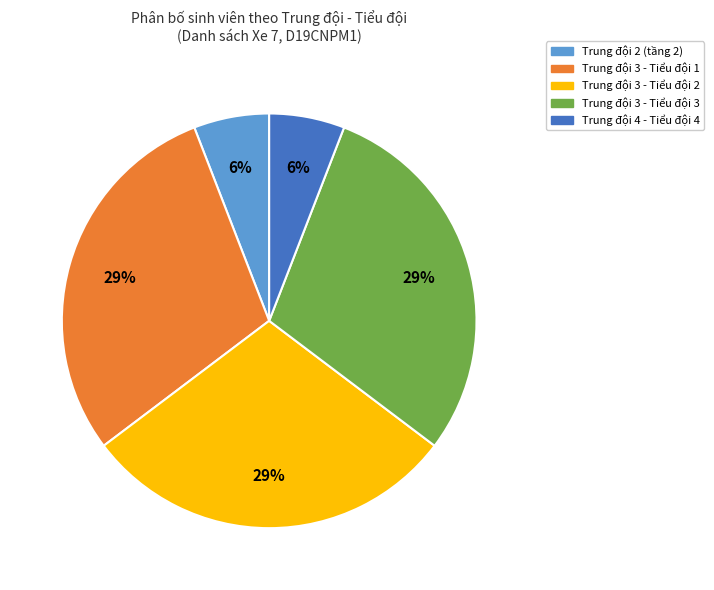

Does any single category account for the majority?

No